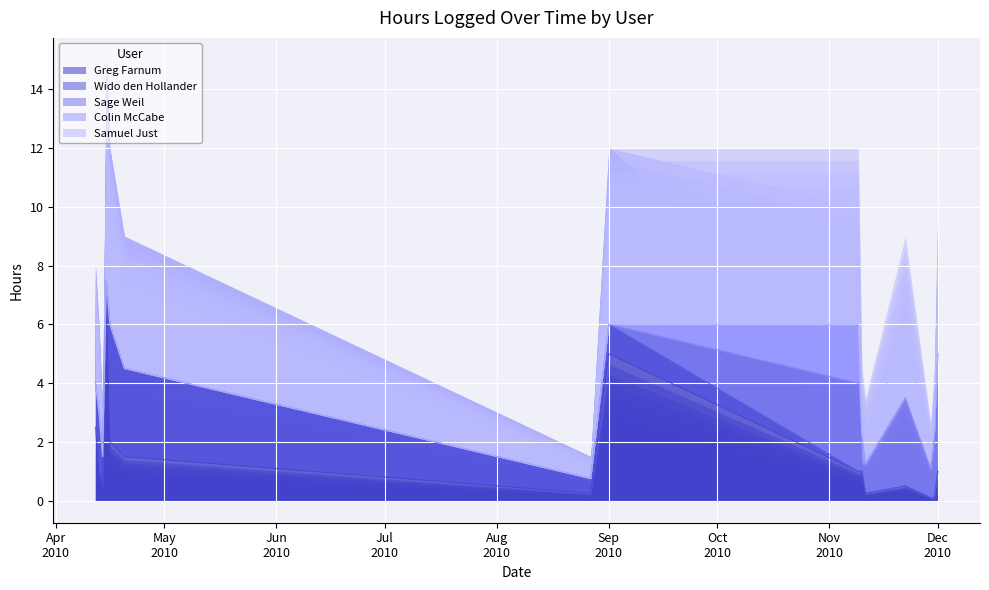

Is it true that Greg Farnum equals 0.7 at 2010-11-22?

False